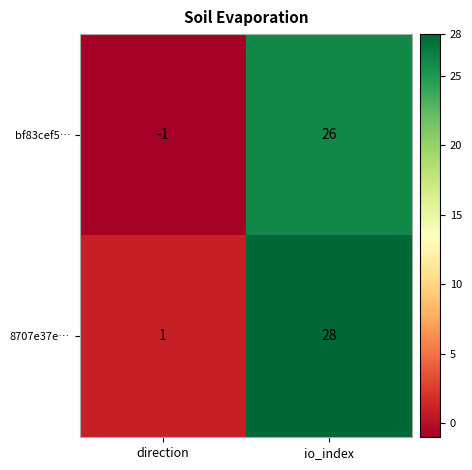

What is the spread (max minus min) of values at io_index?

2